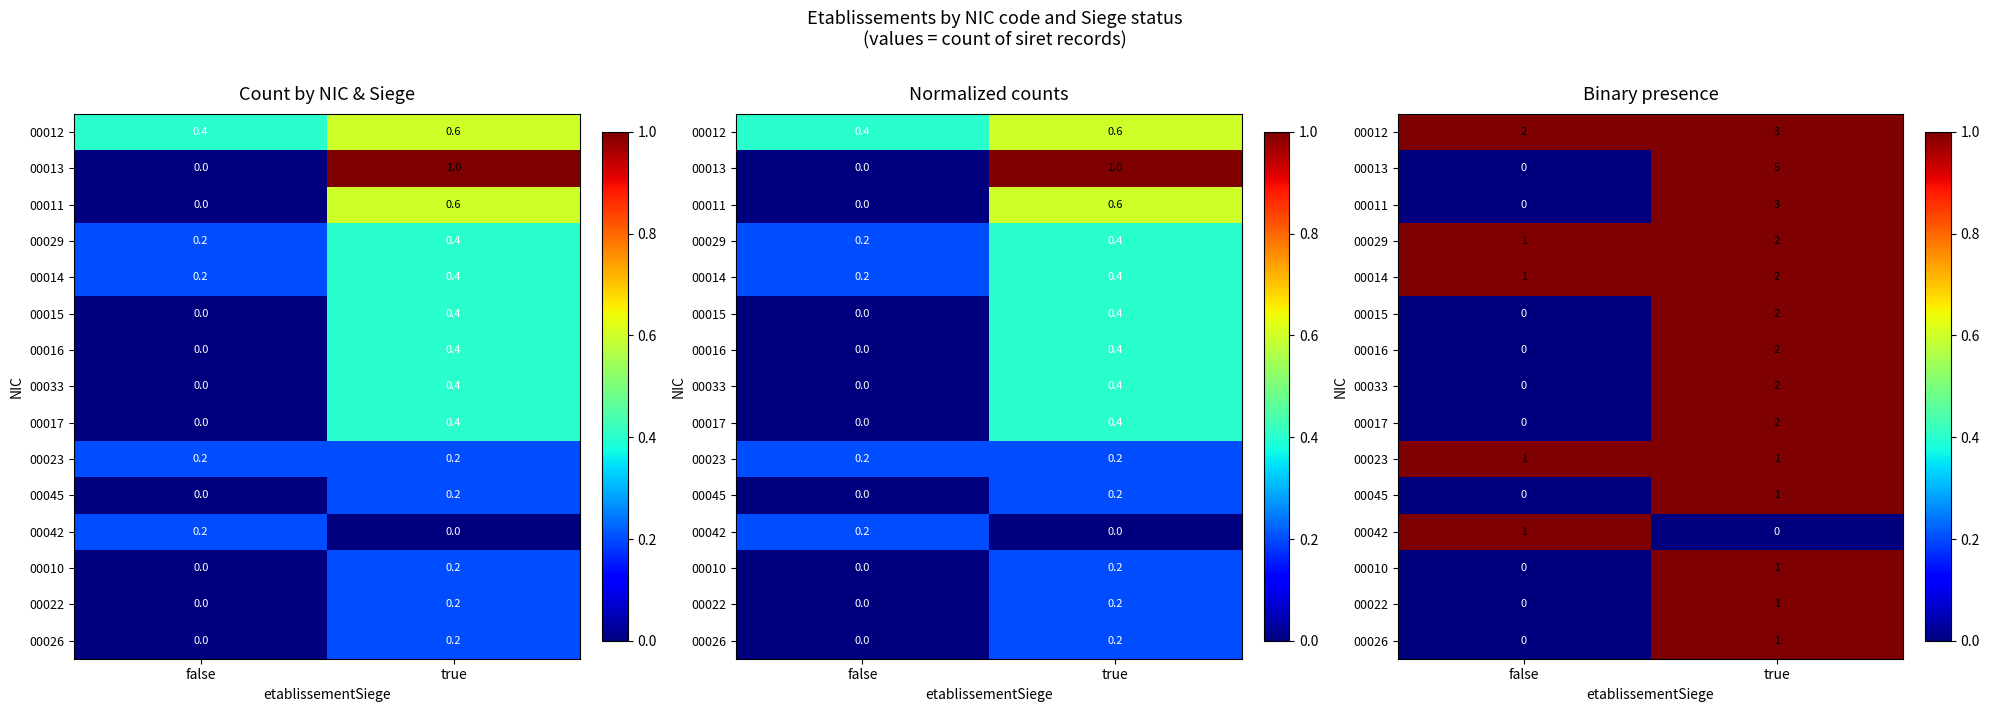

How many series are shown in this chart?

15